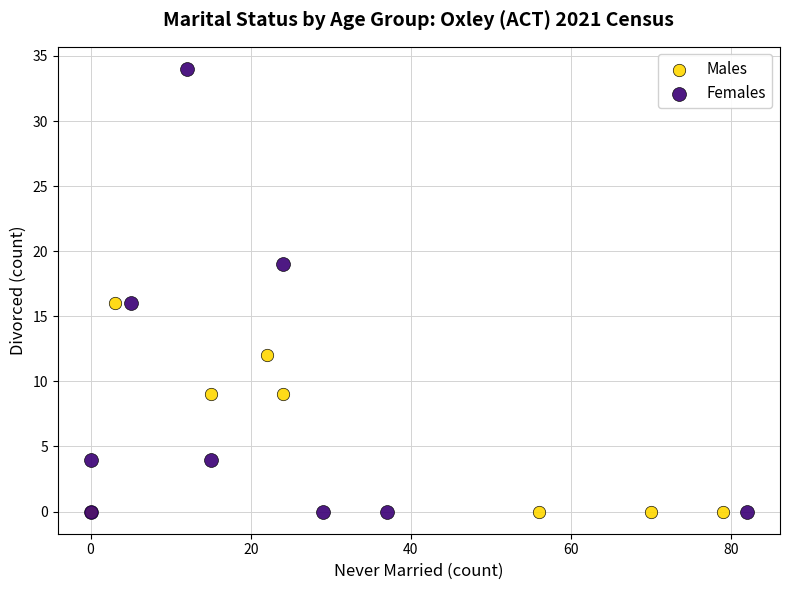

Which series has the widest spread of Y values?

Females